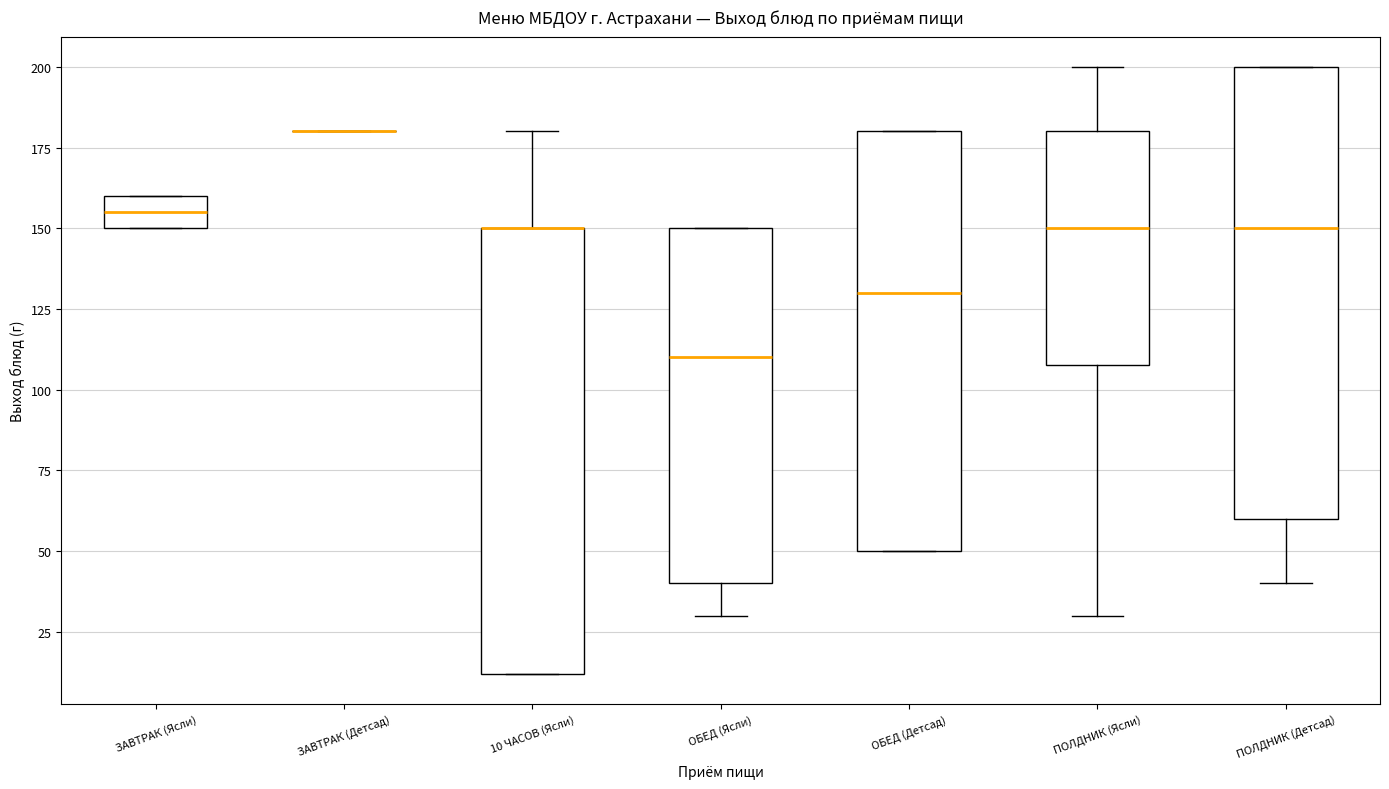

Reading left to right, transcribe this box plot: for each box, give where its median line is, the range the box spans, and where its two whiskers end, as read against the y-axis. The values are not printed on the chart, so give them approximately, as read against the axis.

ЗАВТРАК (Ясли): median 155, box 150 to 160, whiskers 150 to 160
ЗАВТРАК (Детсад): box collapsed to a line at 180, whiskers 180 to 180
10 ЧАСОВ (Ясли): median 150 (drawn on the box's upper edge), box 10 to 150, whiskers 10 to 180
ОБЕД (Ясли): median 110, box 40 to 150, whiskers 30 to 150
ОБЕД (Детсад): median 130, box 50 to 180, whiskers 50 to 180
ПОЛДНИК (Ясли): median 150, box 110 to 180, whiskers 30 to 200
ПОЛДНИК (Детсад): median 150, box 60 to 200, whiskers 40 to 200